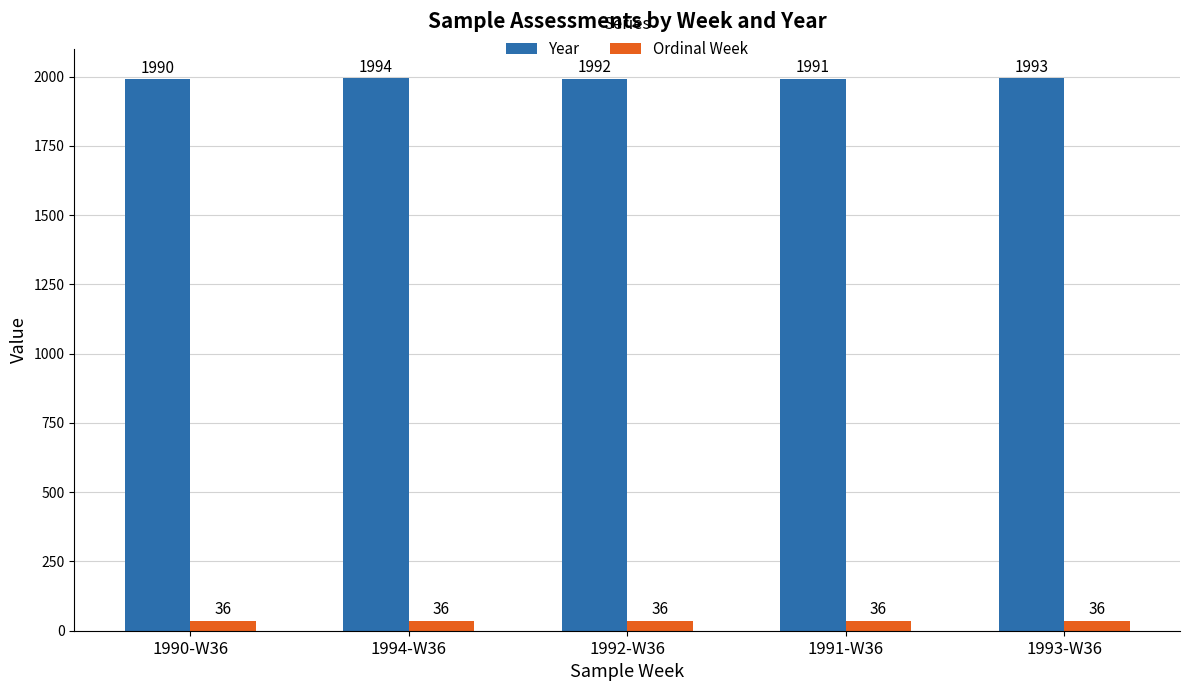

What position from the left is 1994-W36?

2